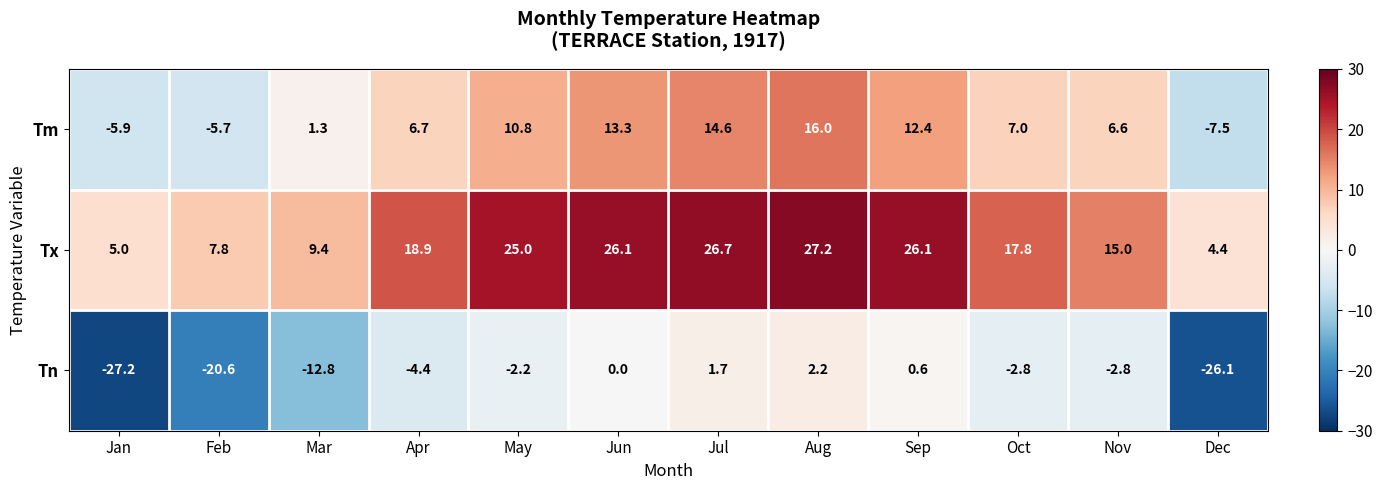

True or false: Tx has a value of 17.8 at Oct.

True